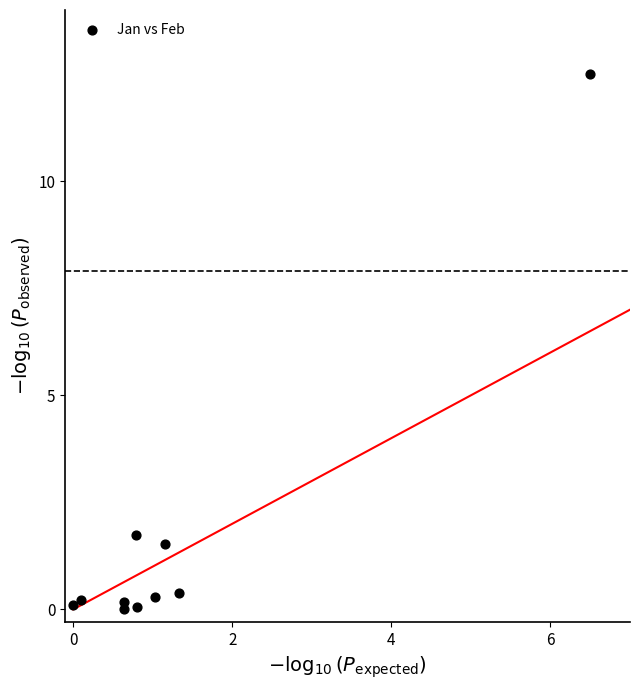

What is the range of X values (max minus min)?

6.5